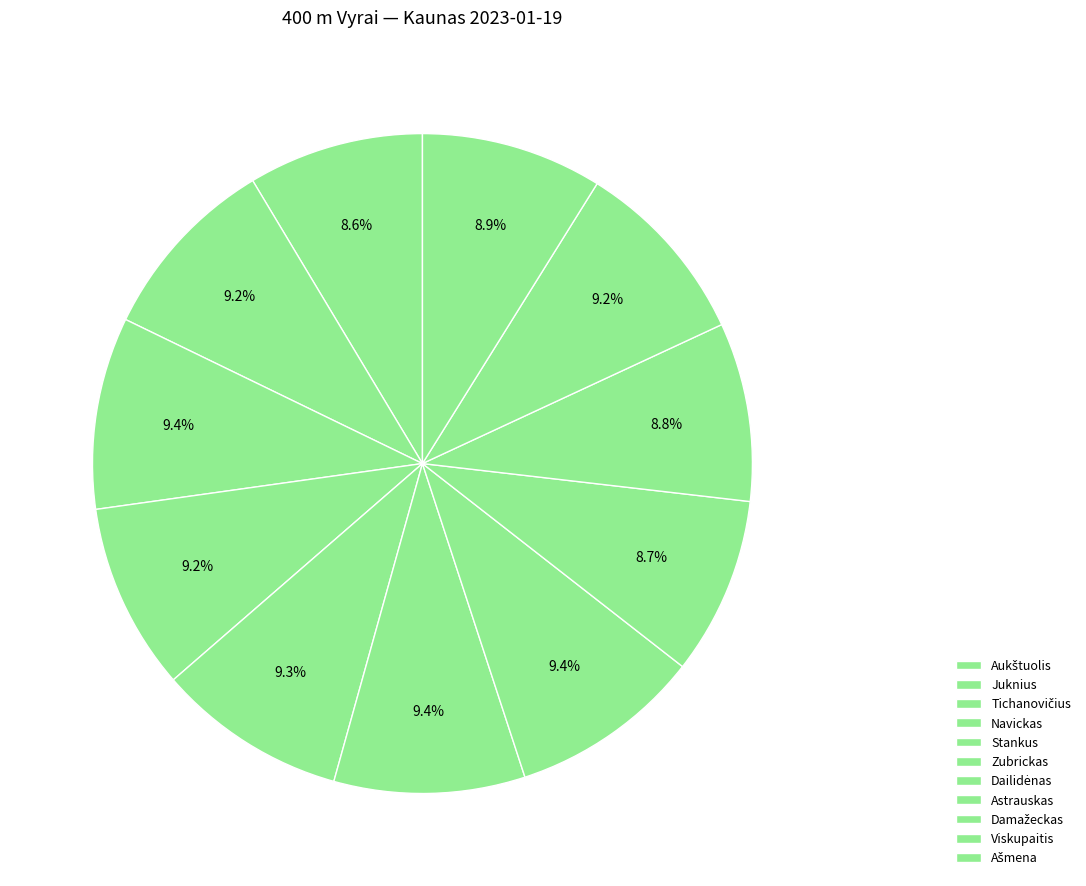

Count the number of slices in the pie.

11